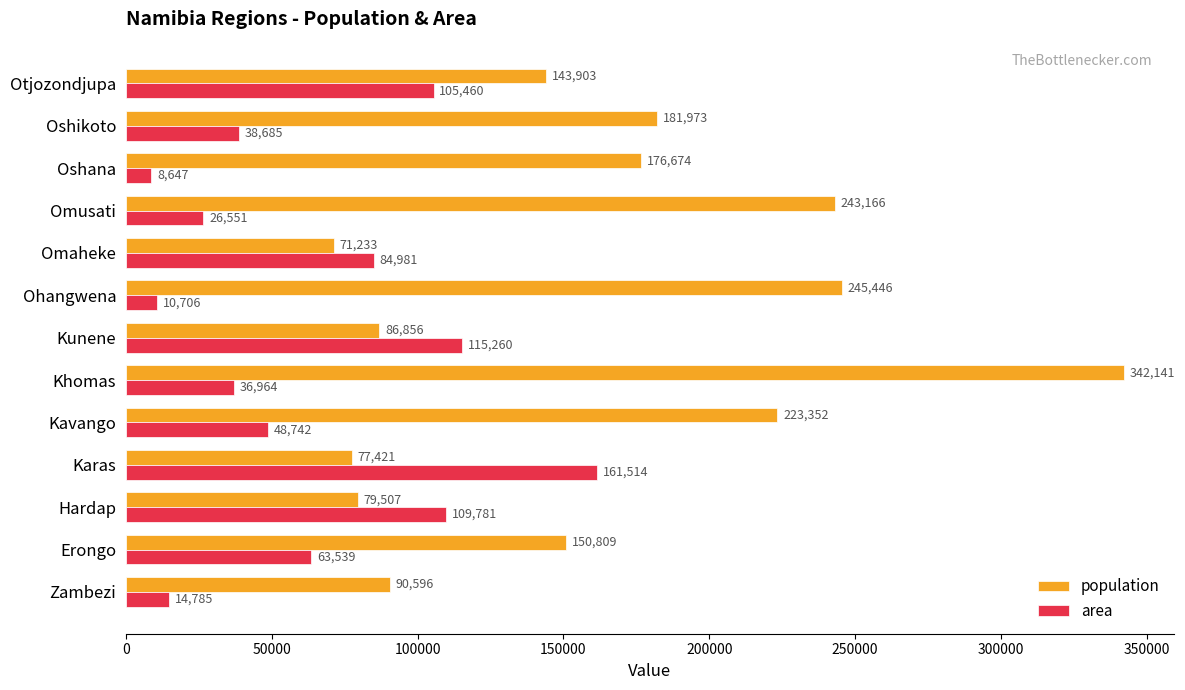

At which label is area closest to 85080?

Omaheke